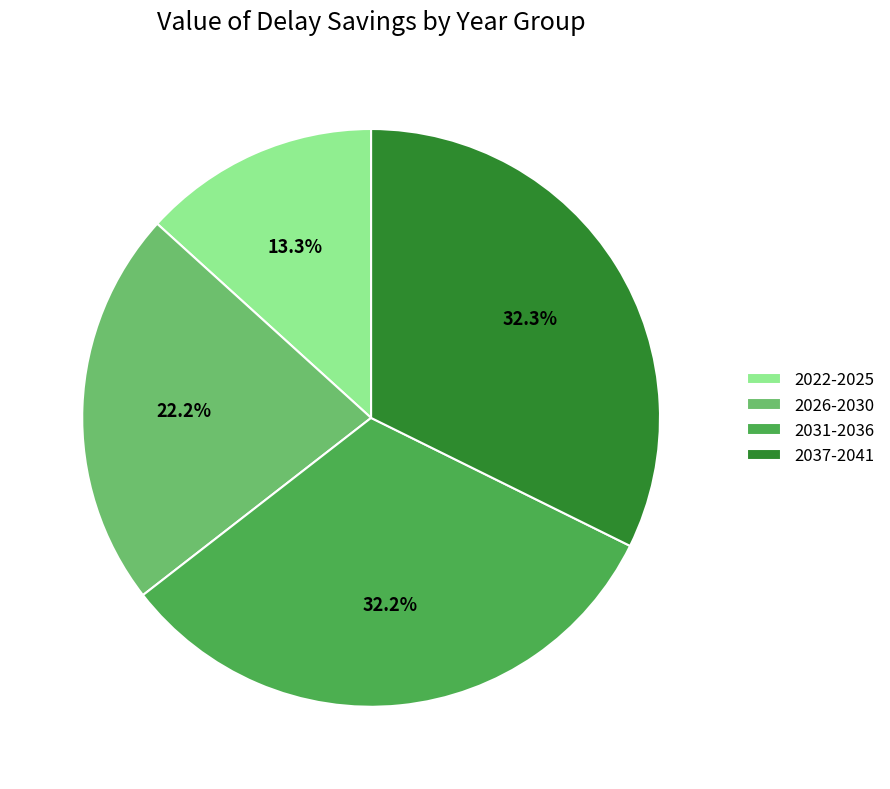

Which slice is the smallest?

2022-2025